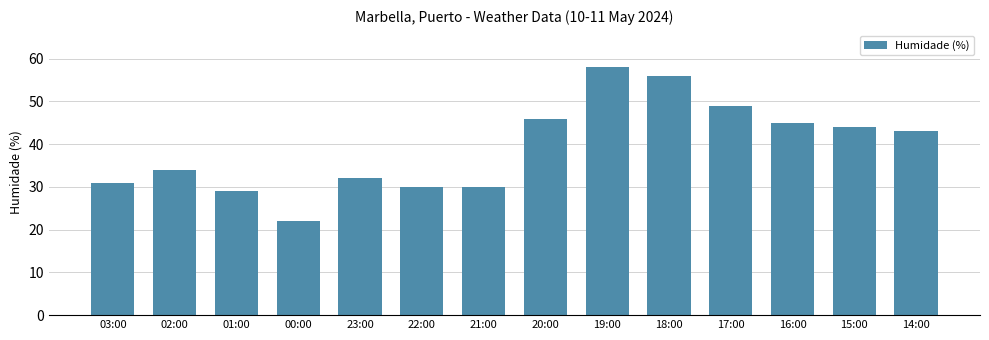

What value does the data have at 02:00, to the nearest 5?

35